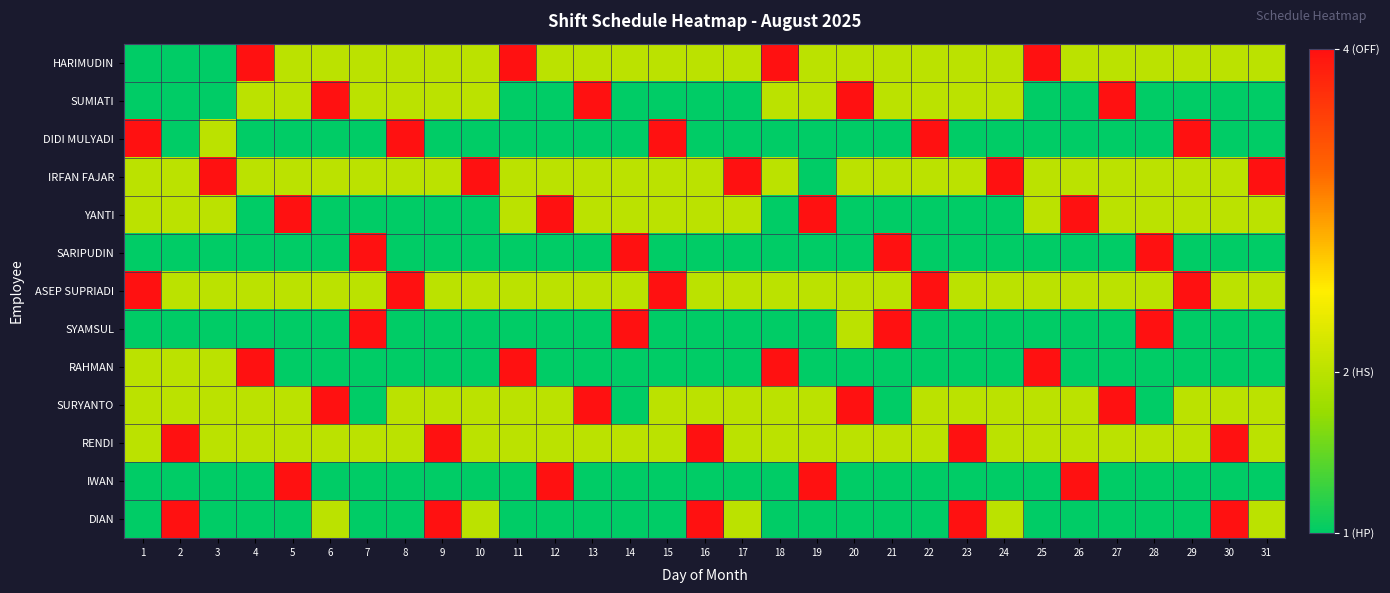

What is the maximum value shown in the chart?

4